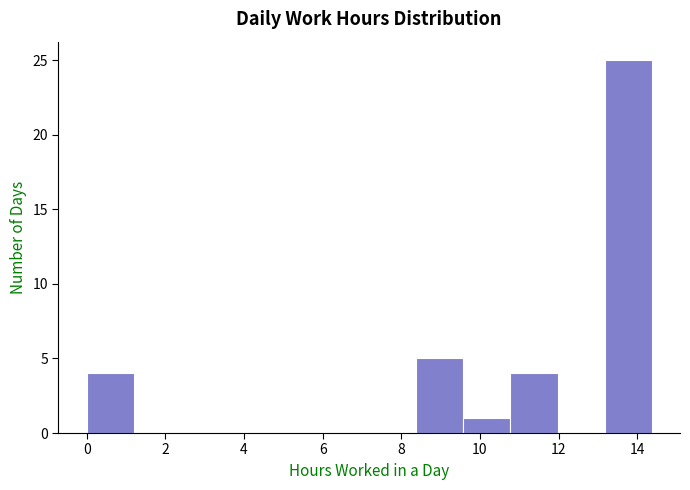

Reading left to right, list every bar in this chart as the range it spans on the x-axis followed by its height. Neither the bar edges nor the heights are printed on the chart, so give them approximately, as read against the axes.

0.0 to 1.2: 4
1.2 to 2.4: 0
2.4 to 3.6: 0
3.6 to 4.8: 0
4.8 to 6.0: 0
6.0 to 7.2: 0
7.2 to 8.4: 0
8.4 to 9.6: 5
9.6 to 10.8: 1
10.8 to 12.0: 4
12.0 to 13.2: 0
13.2 to 14.4: 25